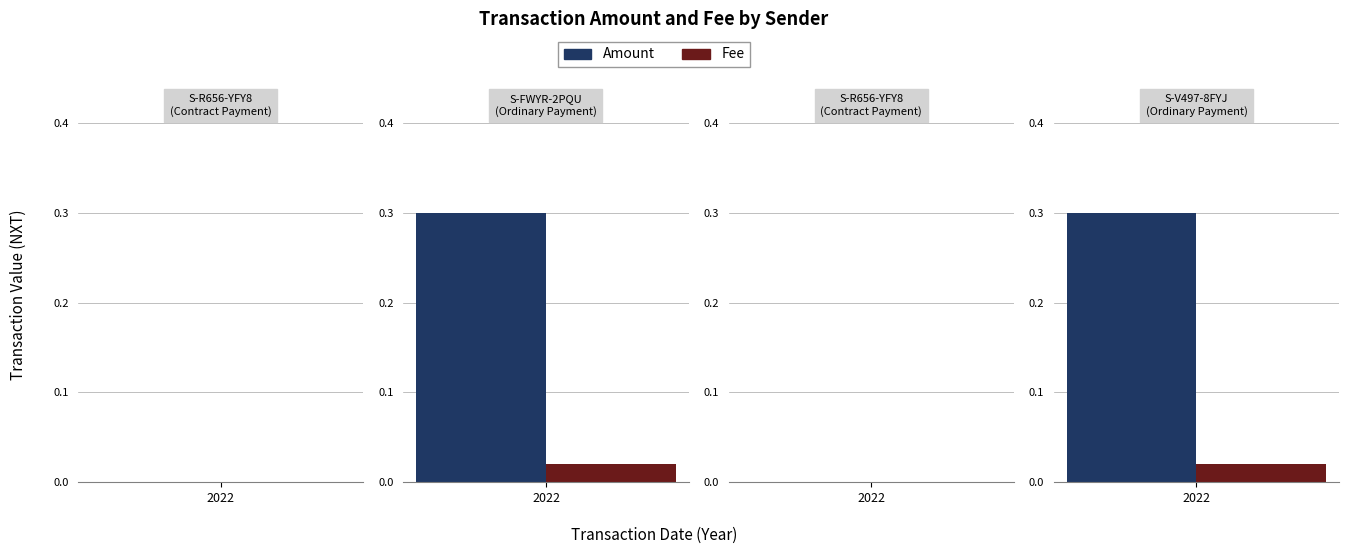

Count the number of data series in this chart.

2